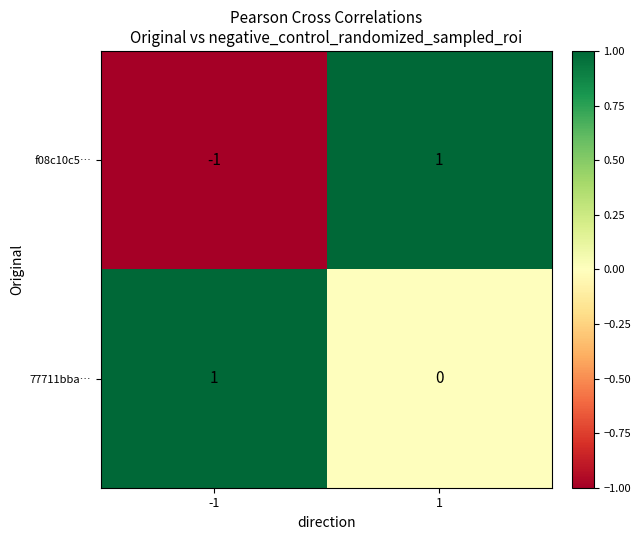

Reading left to right, list all the values displayed in this chart.

f08c10c5…: -1=-1	1=1
77711bba…: -1=1	1=0